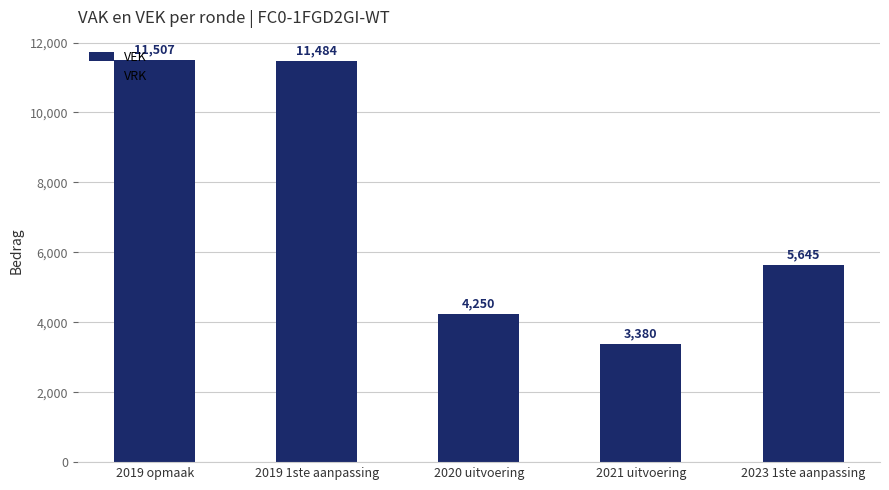

At which label is the value closest to 7443?

2023 1ste aanpassing